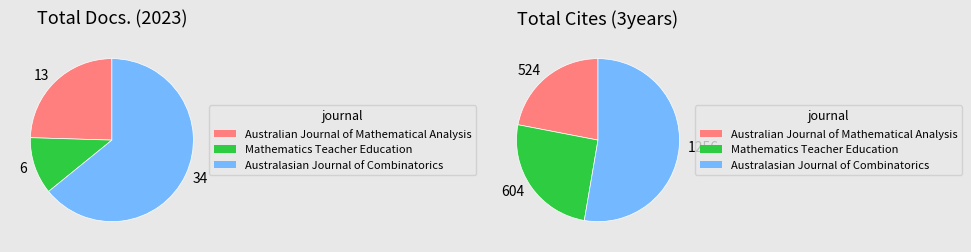

To the nearest percent, what is the difference between the largest and smallest slice percentages?

53%